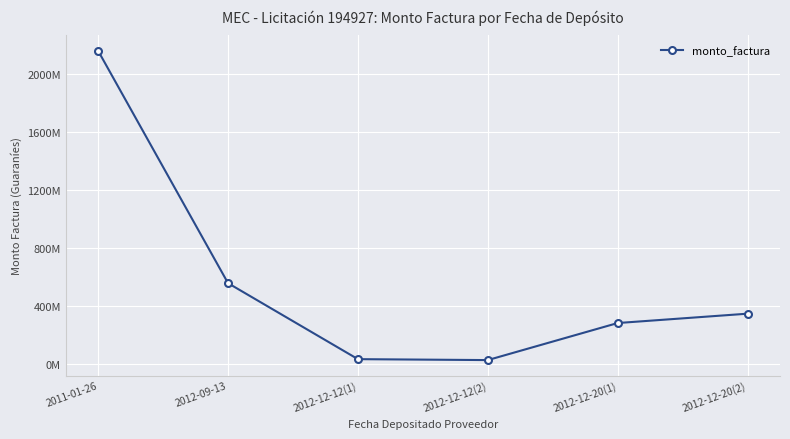

Is it true that the value at 2012-09-13 is 558305091?

True